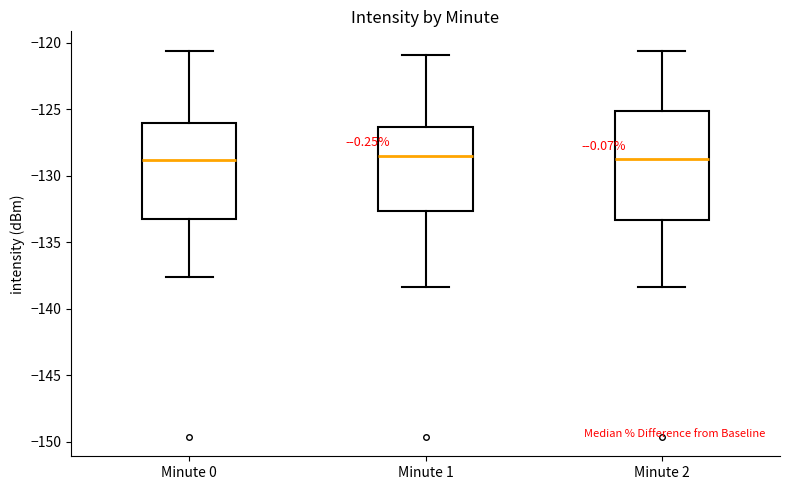

Reading left to right, read every box against the y-axis: the position of its median line, the range the box covers, and the ends of its whiskers. The values are not printed on the chart, so give them approximately, as read against the axis.

Minute 0: median -129.0, box -133.5 to -126.0, whiskers -137.5 to -120.5
Minute 1: median -128.5, box -132.5 to -126.5, whiskers -138.5 to -121.0
Minute 2: median -128.5, box -133.5 to -125.0, whiskers -138.5 to -120.5